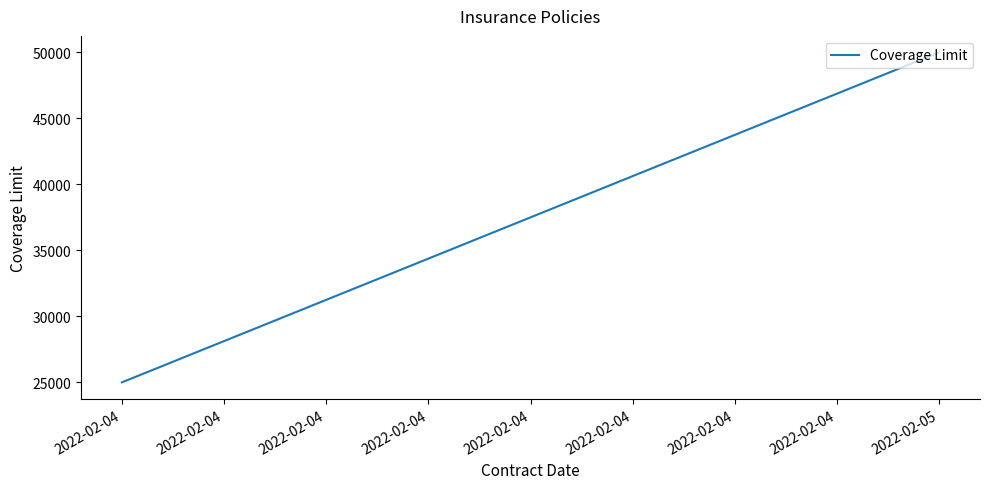

Rank the categories by value from lowest to highest.

2022-02-04, 2022-02-04, 2022-02-05